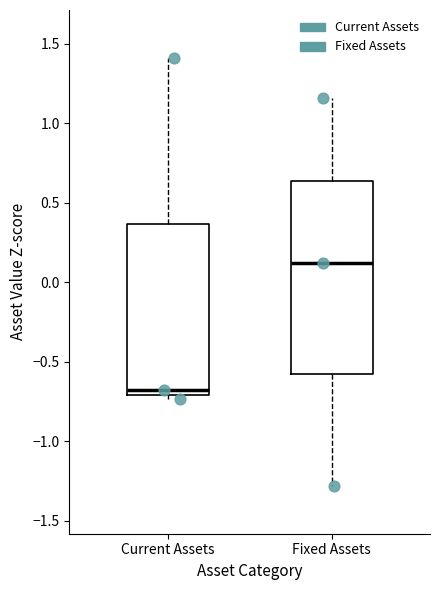

Which box's median line is the lowest?

Current Assets